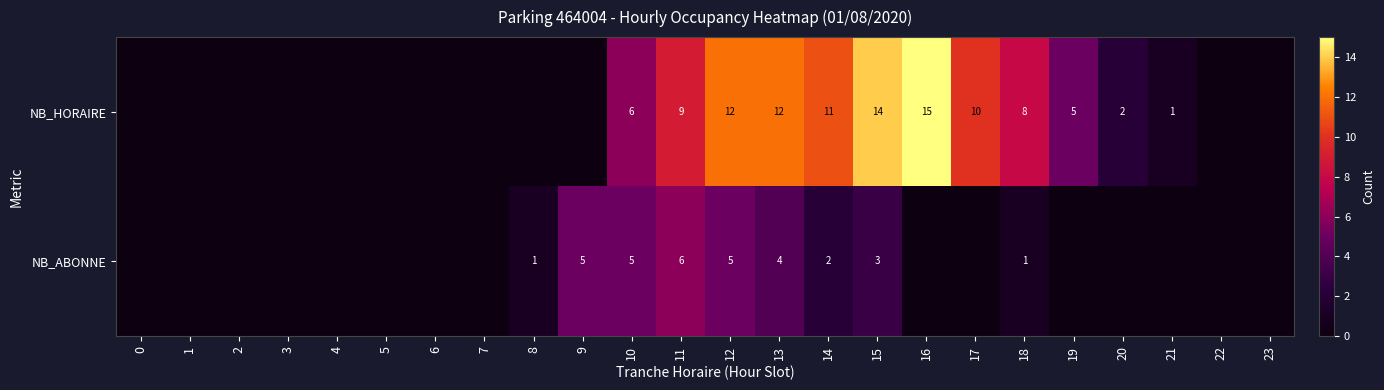

Count the number of data series in this chart.

2